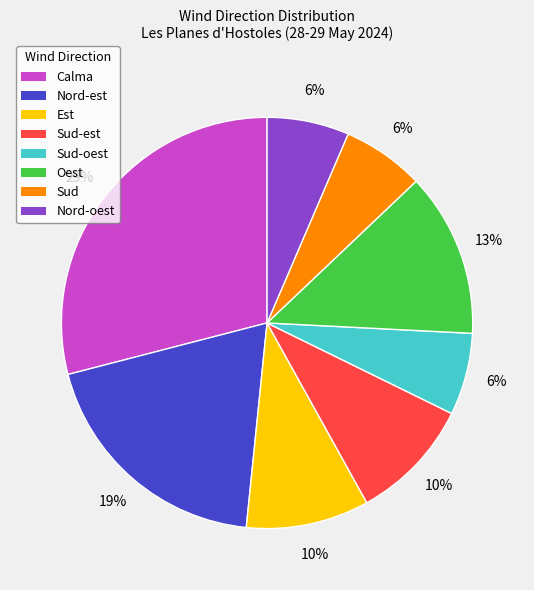

What percentage is the Nord-est slice, to the nearest percent?

19%